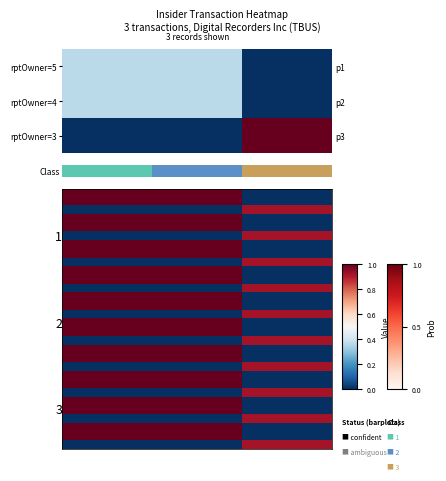

At which category does the chart reach its minimum across all series?

2